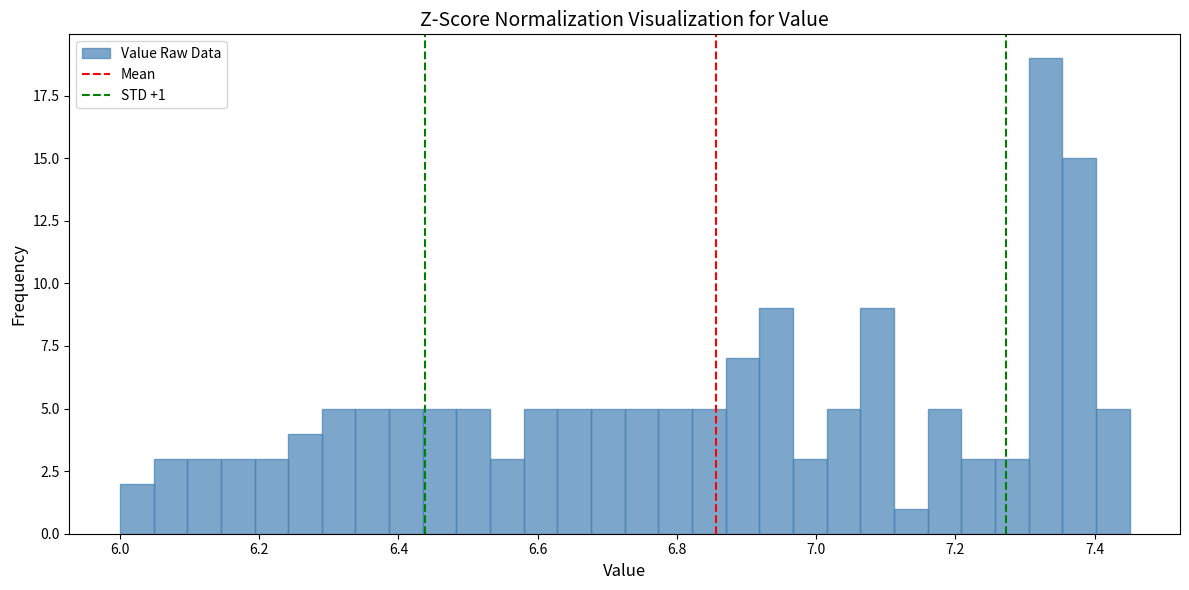

Around what value on the x-axis is the tallest bar? Give the approximate position of its centre, as read against the axis.

7.32